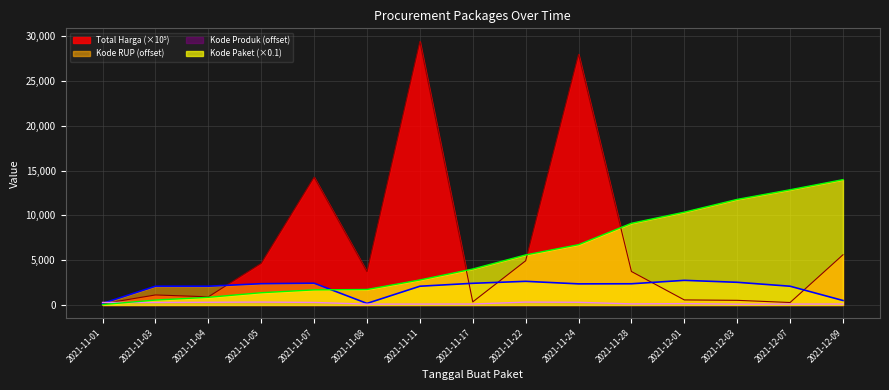

What is the total value across all series at 2021-11-03?

4029.2